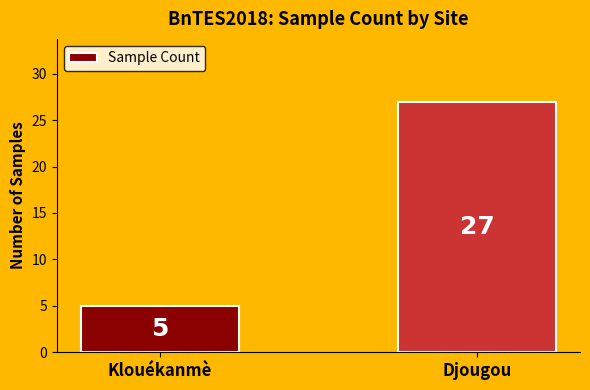

What is the label of the 1st bar from the right?

Djougou